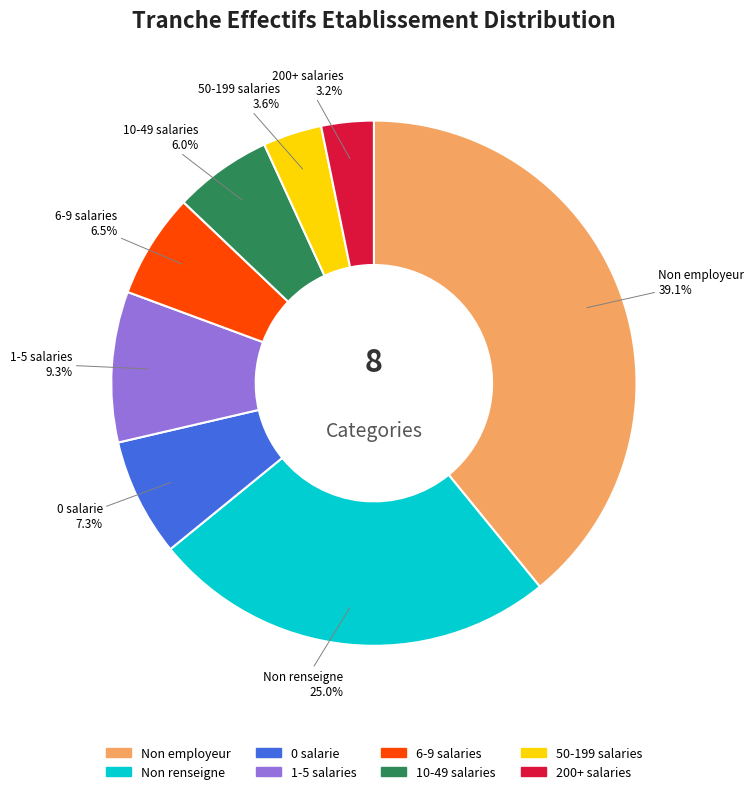

Count the number of slices in the pie.

8